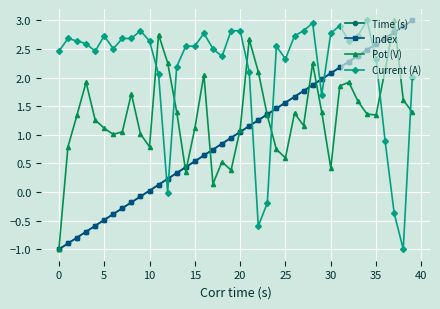

What is the value of the Current (A) point at the 5th from the left?

2.5